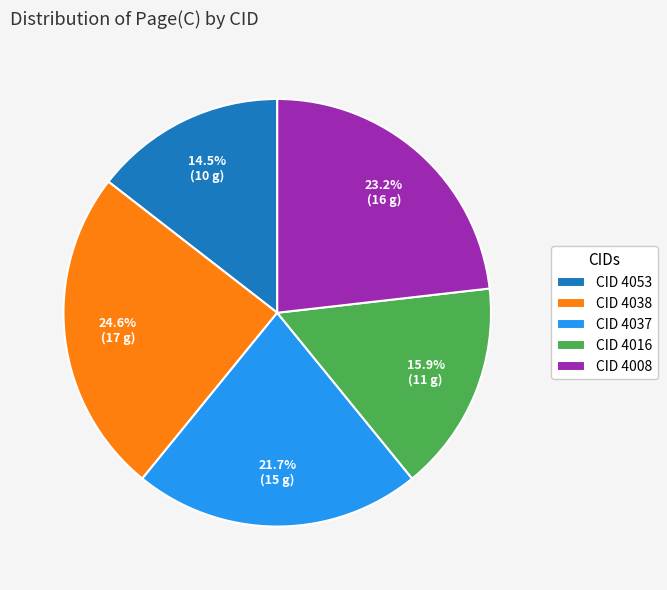

Does any single category account for the majority?

No